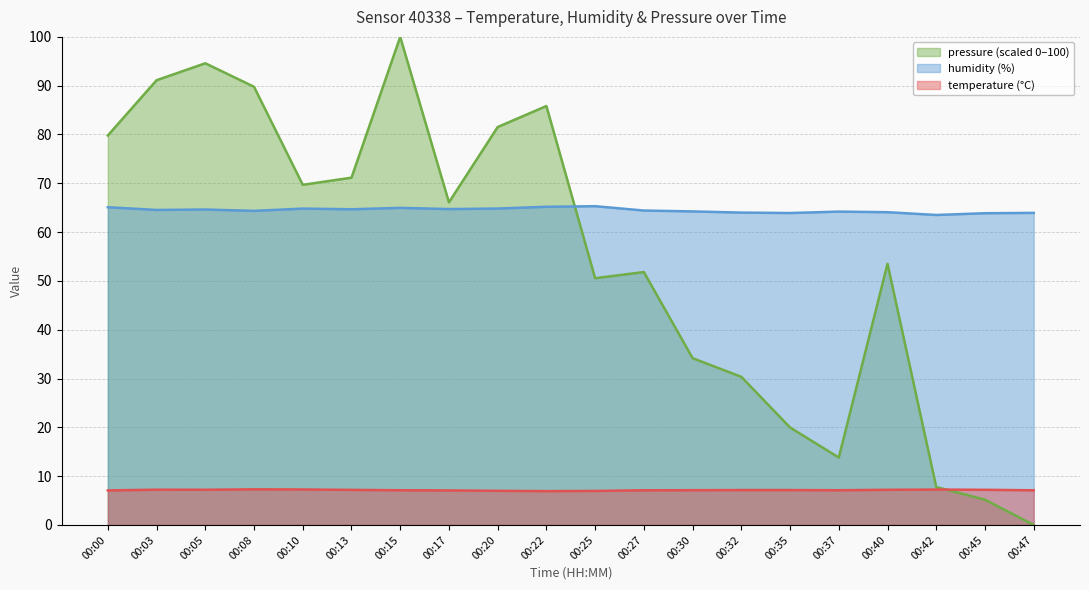

How many interior local peaks does the temperature series have?

3